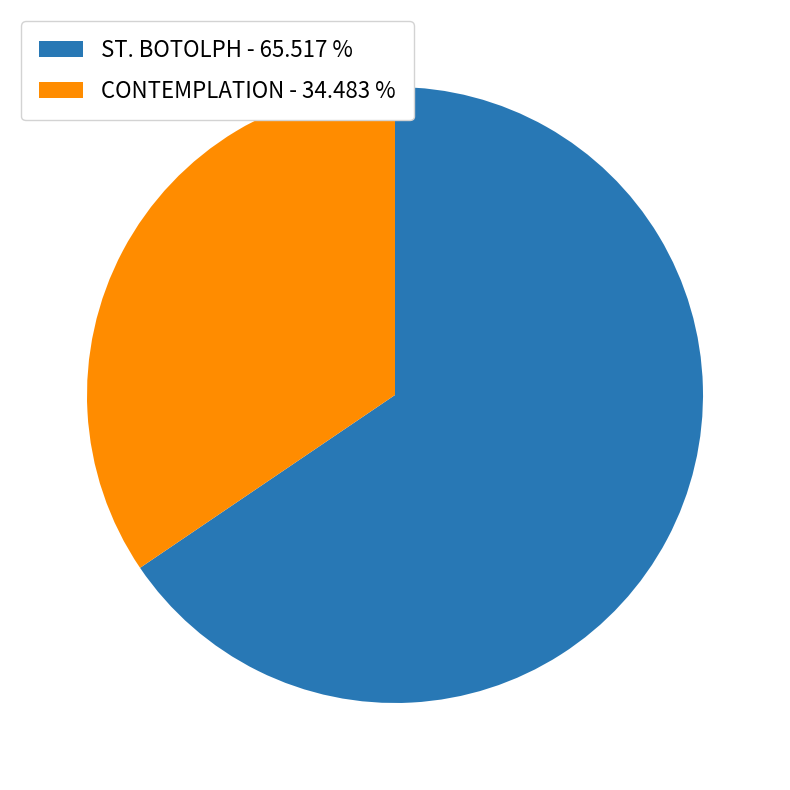

What is the majority slice?

ST. BOTOLPH